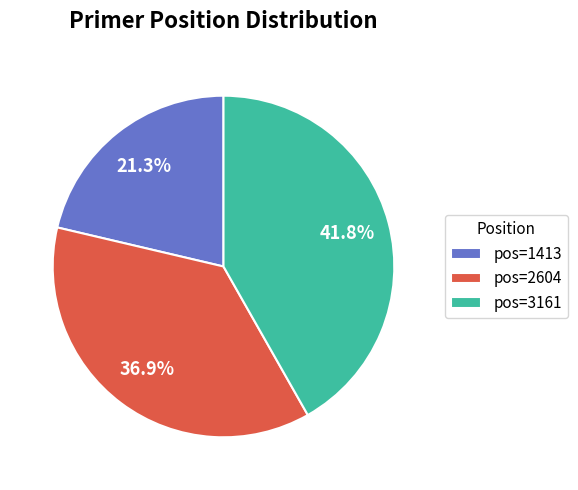

To the nearest percent, what is the difference between the largest and smallest slice percentages?

20%